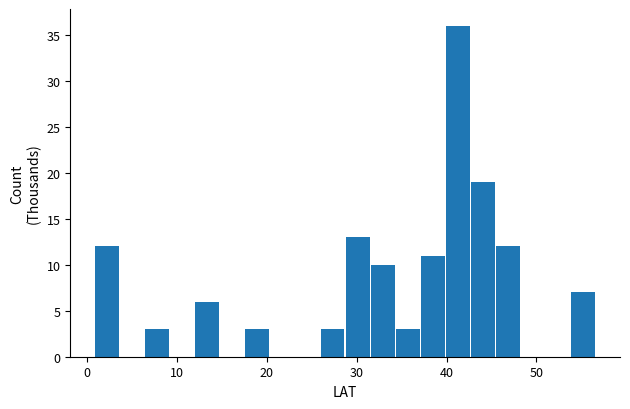

Around what value on the x-axis is the tallest bar? Give the approximate position of its centre, as read against the axis.

41